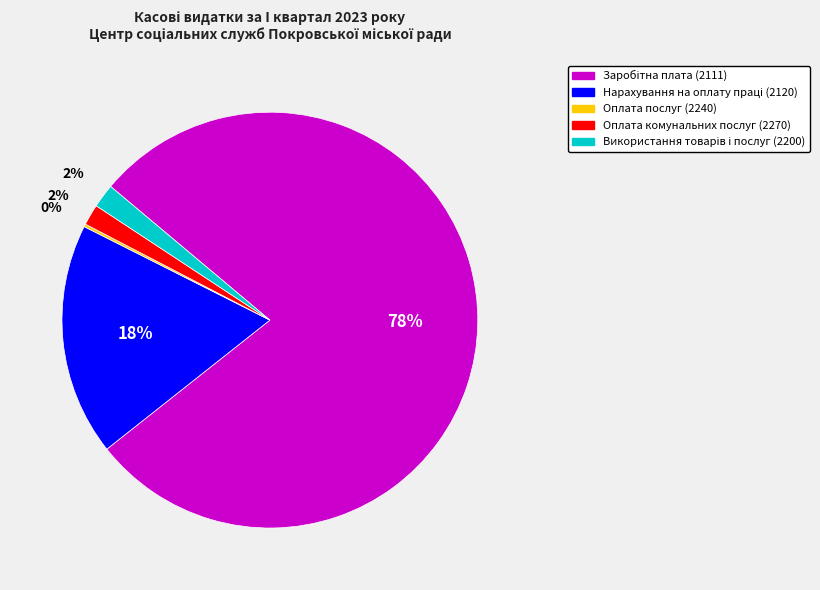

To the nearest percent, what is the average slice percentage?

20%